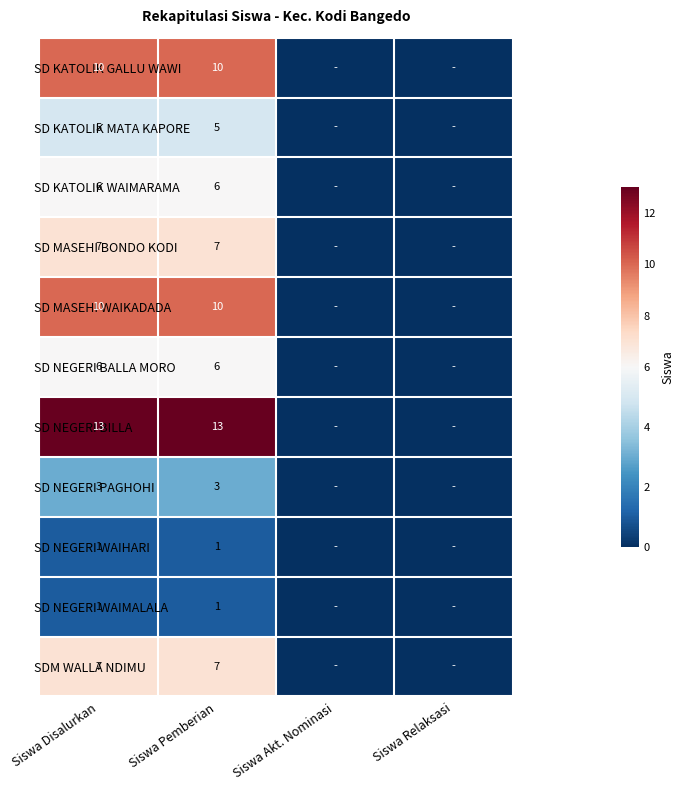

What is the spread (max minus min) of values at Siswa Pemberian?

12